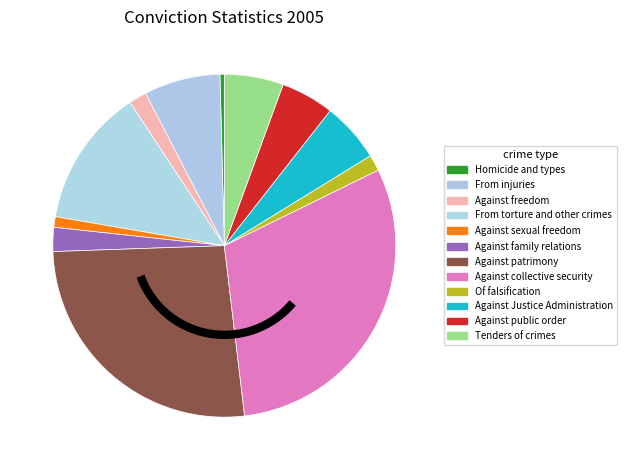

Which has a higher value, Against patrimony or Against public order?

Against patrimony